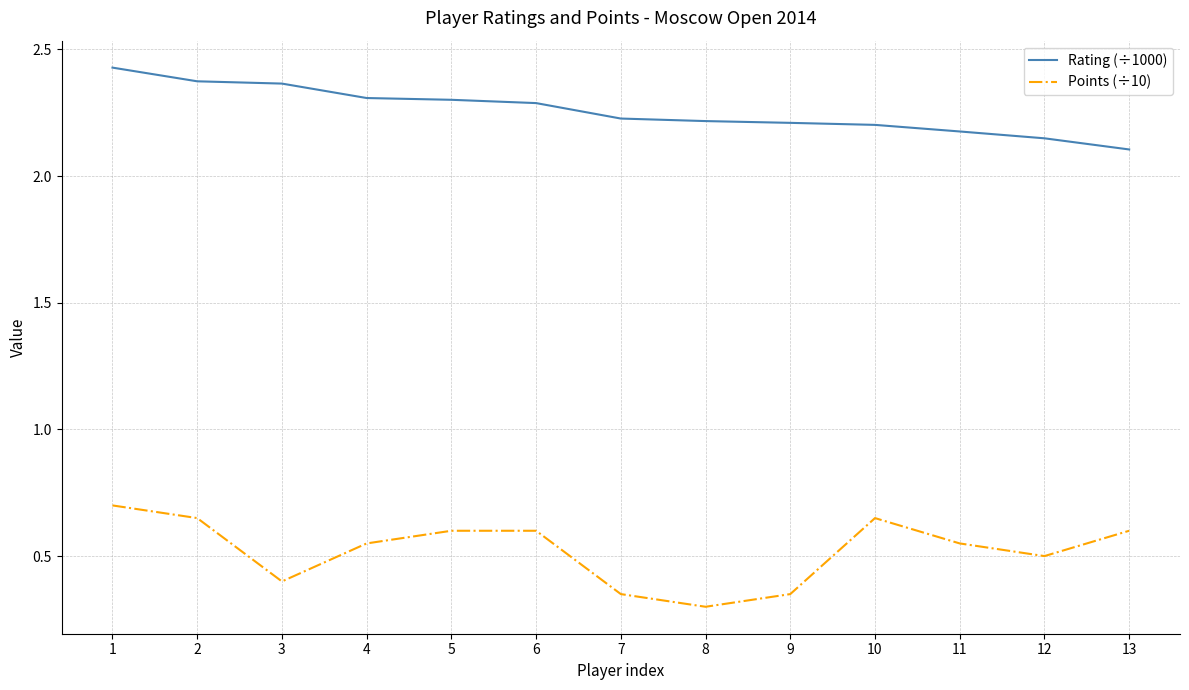

At which label is Rating (÷1000) closest to 2?

13